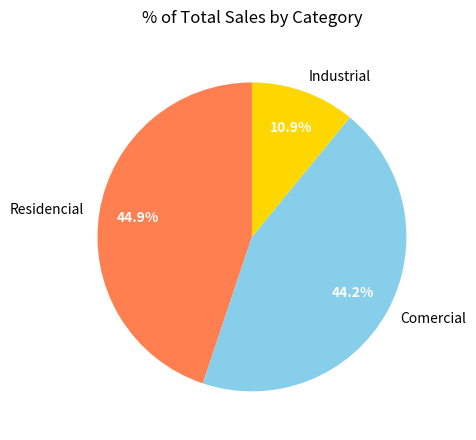

Count the number of slices in the pie.

3